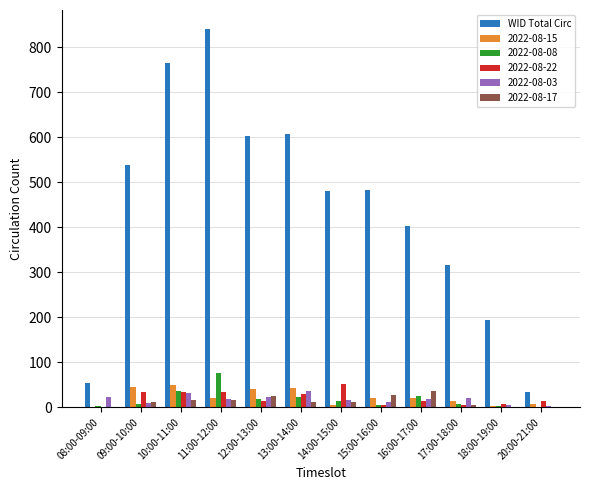

Which series changed the most between 16:00-17:00 and 20:00-21:00?

WID Total Circ